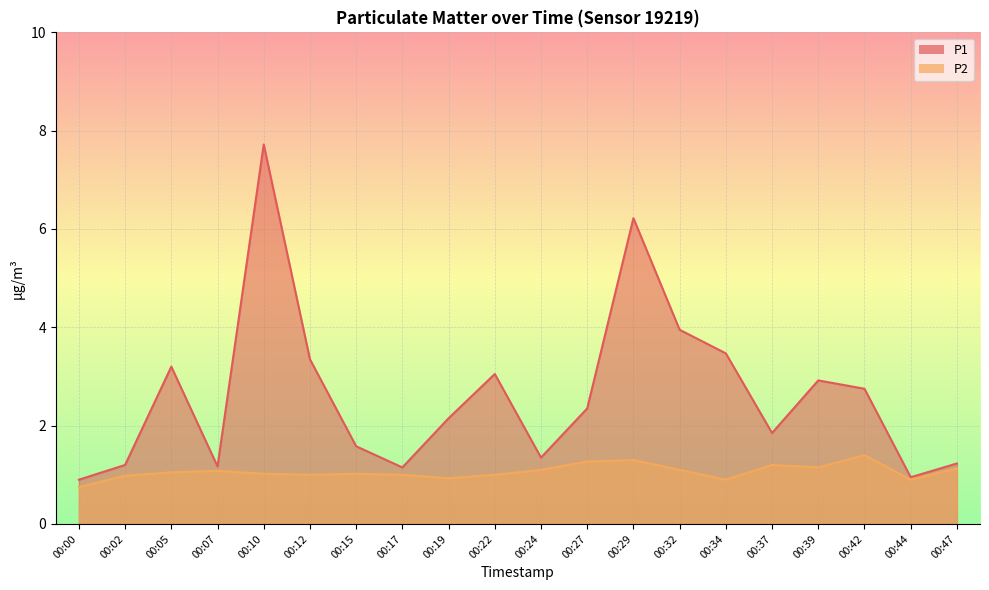

How many data points in P2 are less than 1?

5